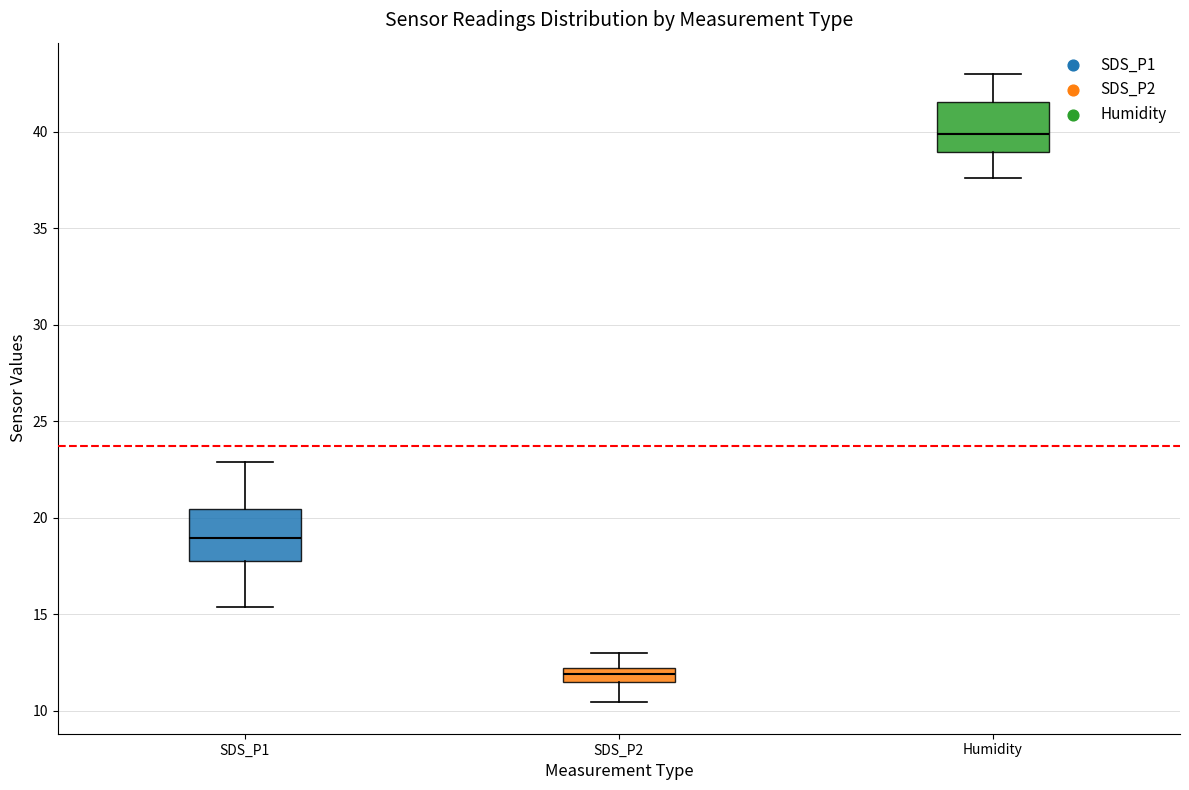

Which box's median line is the lowest?

SDS_P2